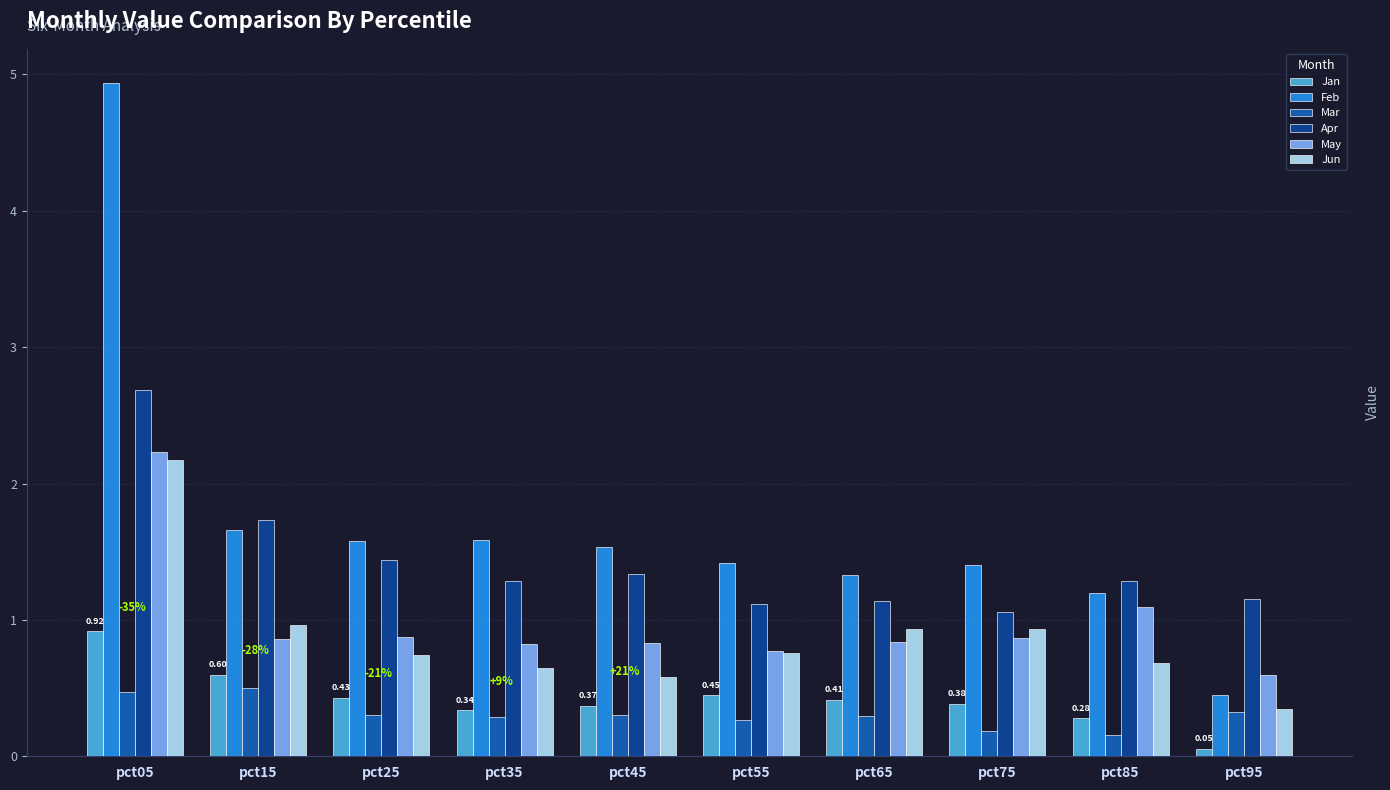

At how many categories does at least one series exceed 2?

1